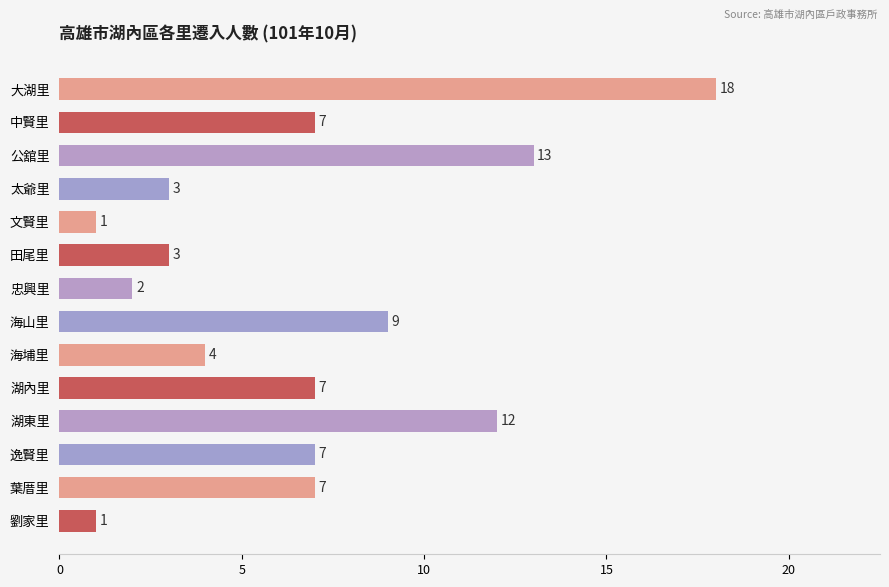

The chart shows a value of 2 at 太爺里. True or false?

False